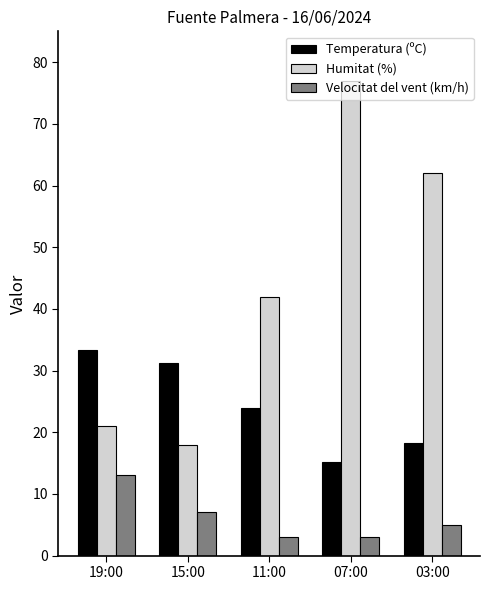

Which series changed the most between 15:00 and 11:00?

Humitat (%)